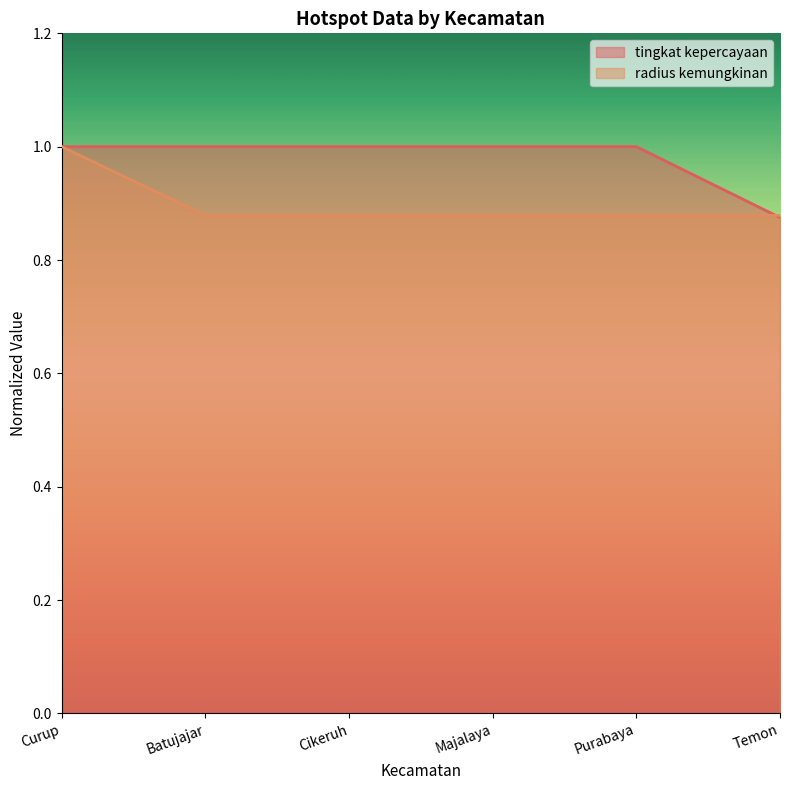

How many radius kemungkinan values are between 0 and 1?

6